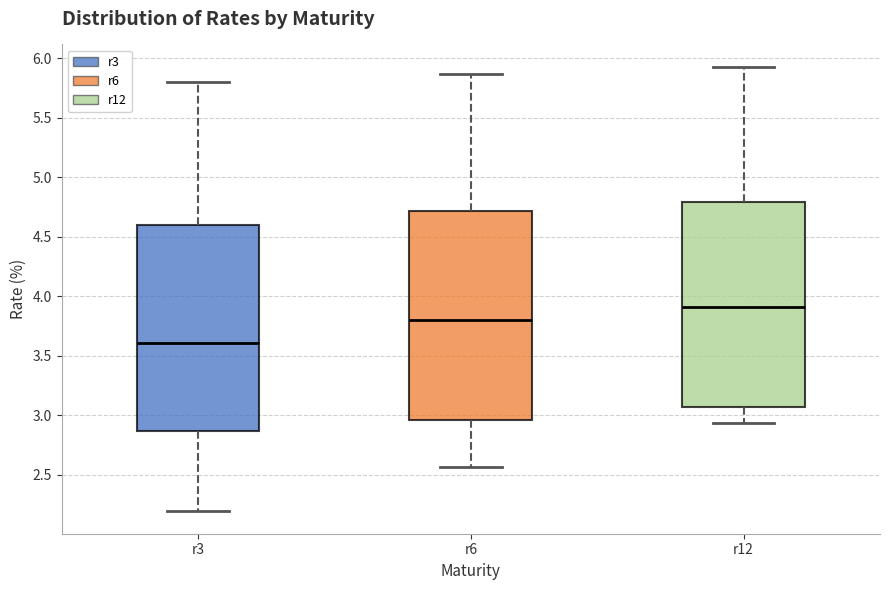

Reading left to right, transcribe this box plot: for each box, give where its median line is, the range the box spans, and where its two whiskers end, as read against the y-axis. The values are not printed on the chart, so give them approximately, as read against the axis.

r3: median 3.60, box 2.85 to 4.60, whiskers 2.20 to 5.80
r6: median 3.80, box 2.95 to 4.70, whiskers 2.55 to 5.85
r12: median 3.90, box 3.05 to 4.80, whiskers 2.95 to 5.95